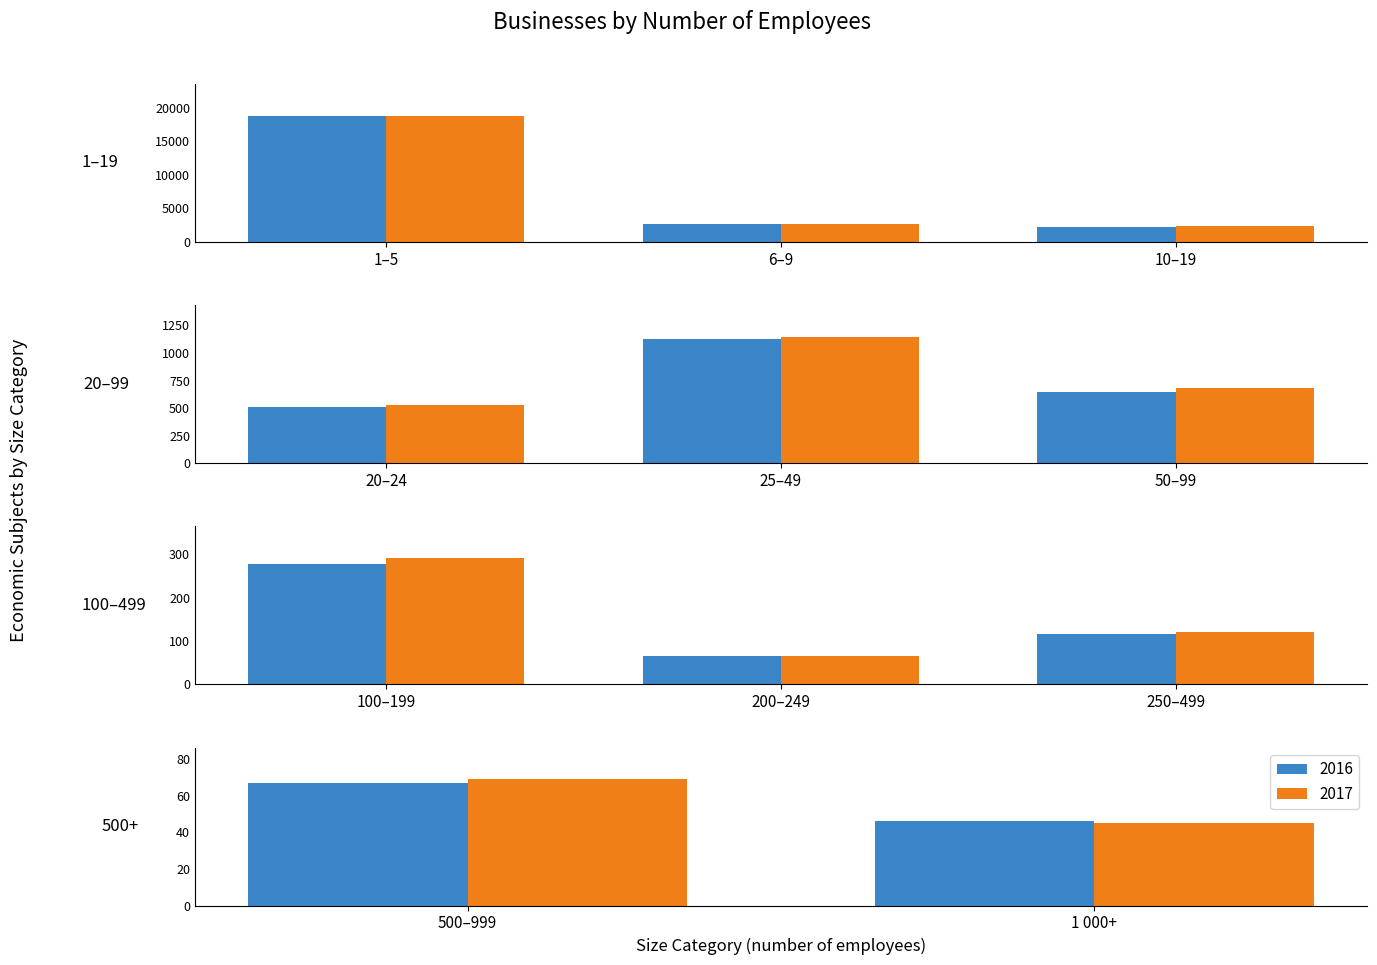

Reading left to right, transcribe all the data shown in this chart.

2016: 1–5=18821	6–9=2655	10–19=2237	20–24=511	25–49=1129	50–99=649	100–199=277	200–249=65	250–499=117	500–999=67	1 000+=46
2017: 1–5=18731	6–9=2634	10–19=2329	20–24=532	25–49=1147	50–99=678	100–199=292	200–249=65	250–499=122	500–999=69	1 000+=45